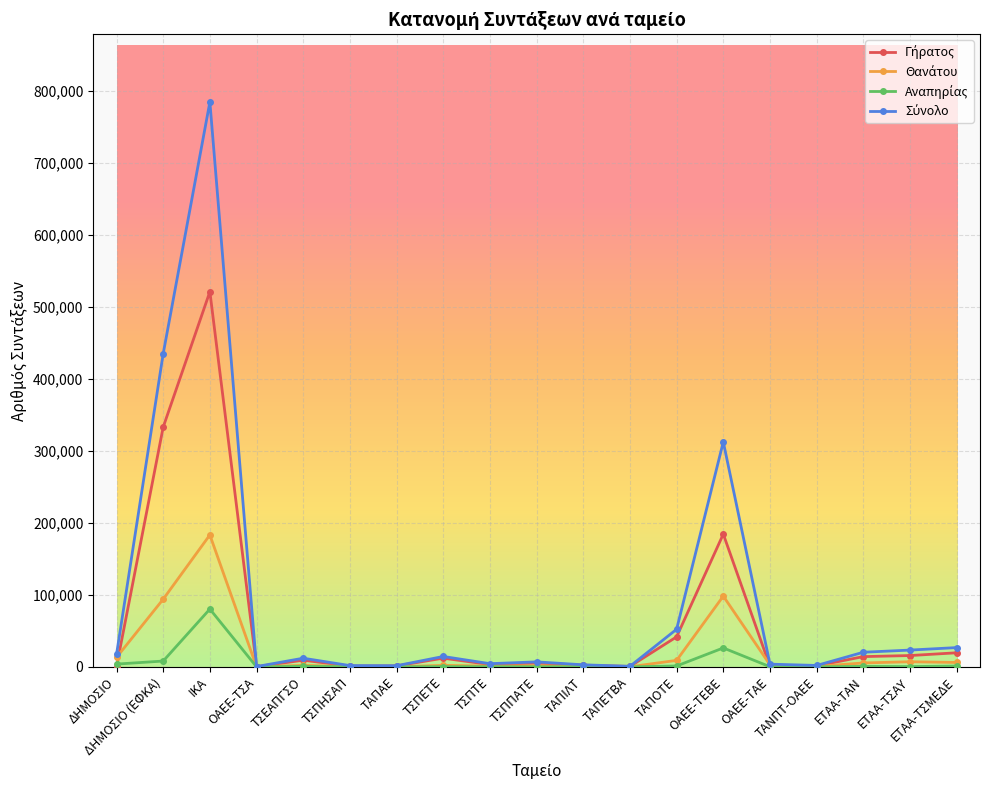

Which category has the highest value across all series?

ΙΚΑ